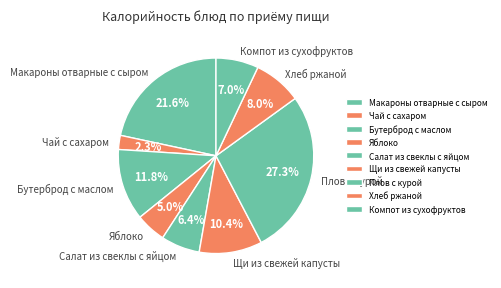

How much of the chart is everything except Щи из свежей капусты?

89.6%